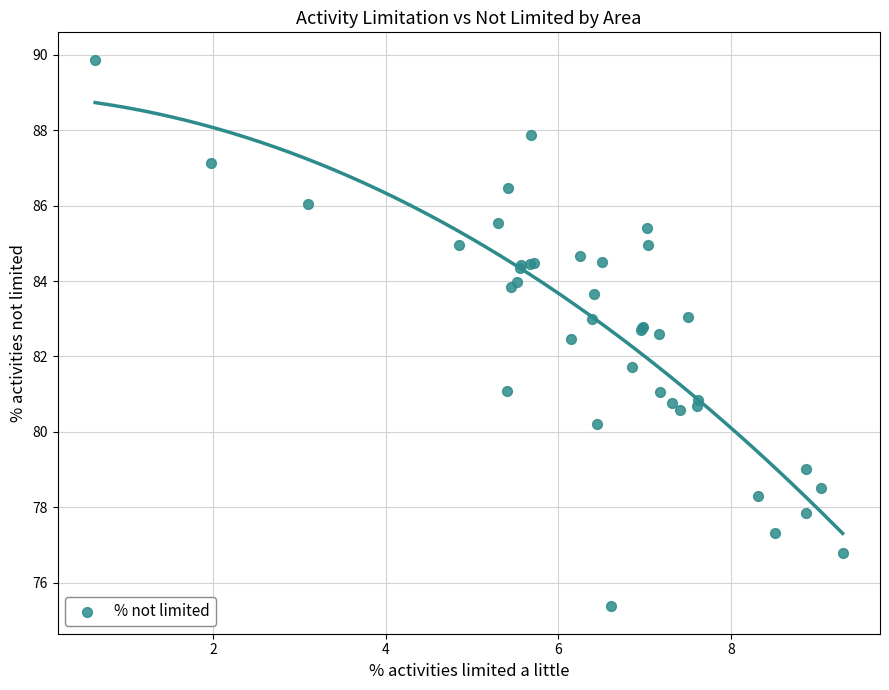

What Y value in the scatter plot is closest to 82?

81.7